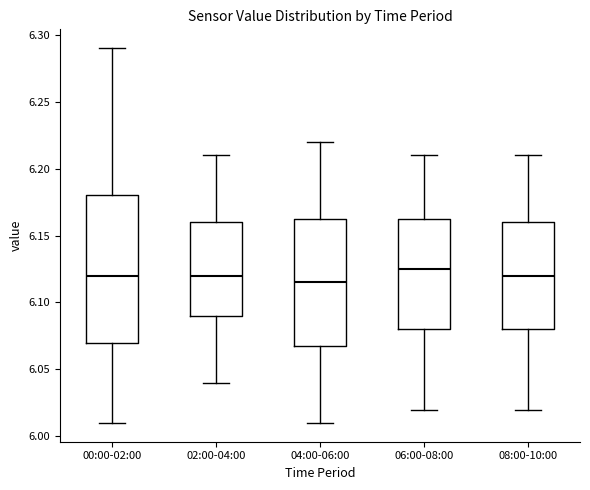

Which box is the tallest, from its lower edge to its upper edge?

00:00-02:00